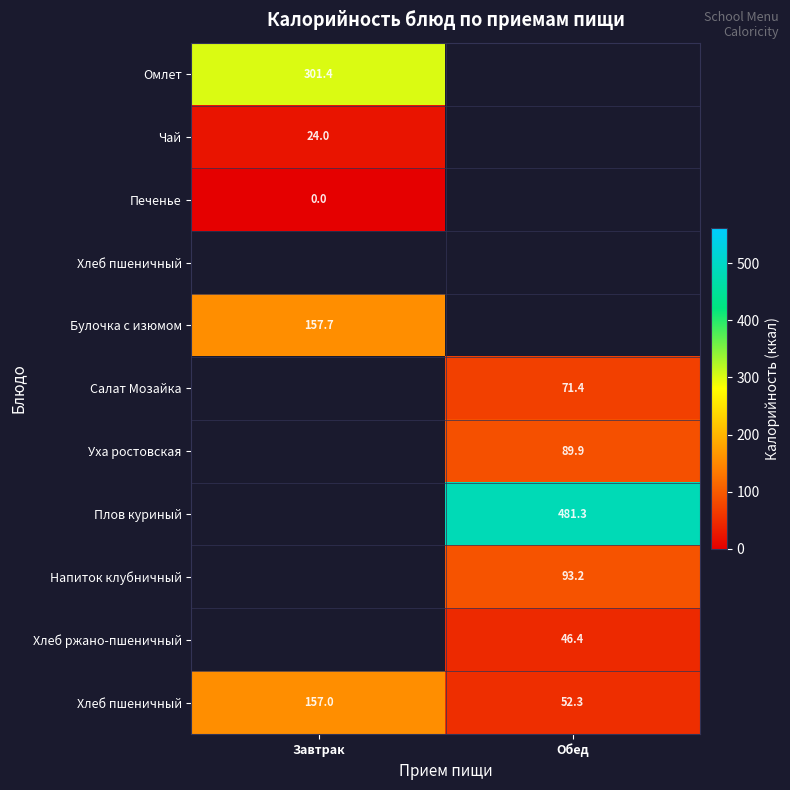

How many categories are shown in the chart?

2